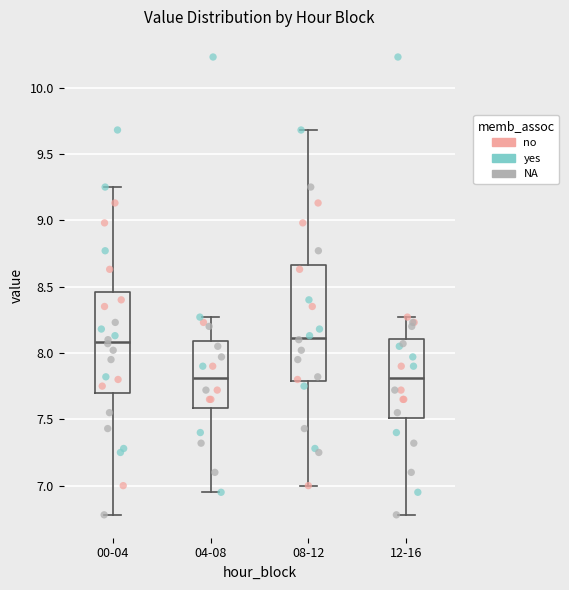

Reading left to right, read every box against the y-axis: the position of its median line, the range the box covers, and the ends of its whiskers. The values are not printed on the chart, so give them approximately, as read against the axis.

00-04: median 8.10, box 7.70 to 8.45, whiskers 6.80 to 9.25
04-08: median 7.80, box 7.60 to 8.10, whiskers 6.95 to 8.25
08-12: median 8.10, box 7.80 to 8.65, whiskers 7.00 to 9.70
12-16: median 7.80, box 7.50 to 8.10, whiskers 6.80 to 8.25